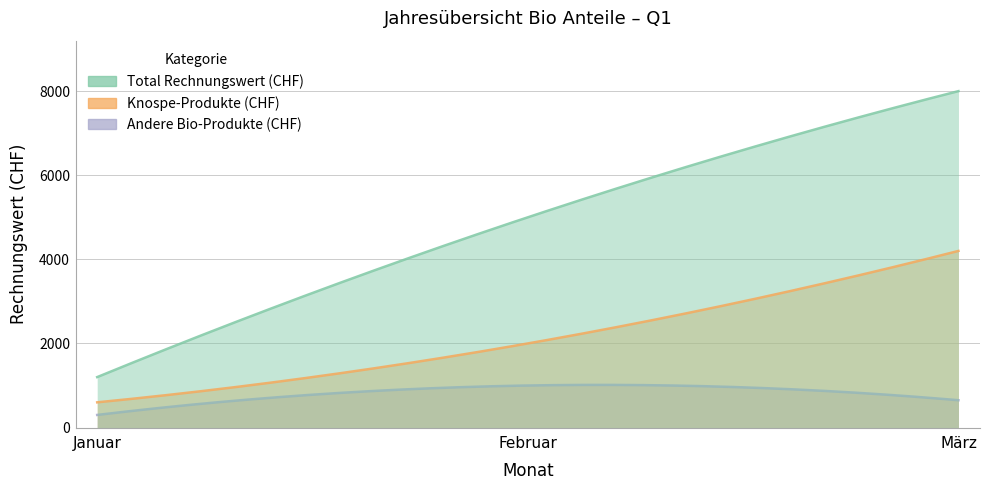

What are all the series names shown in the legend?

Total Rechnungswert (CHF), Knospe-Produkte (CHF), Andere Bio-Produkte (CHF)